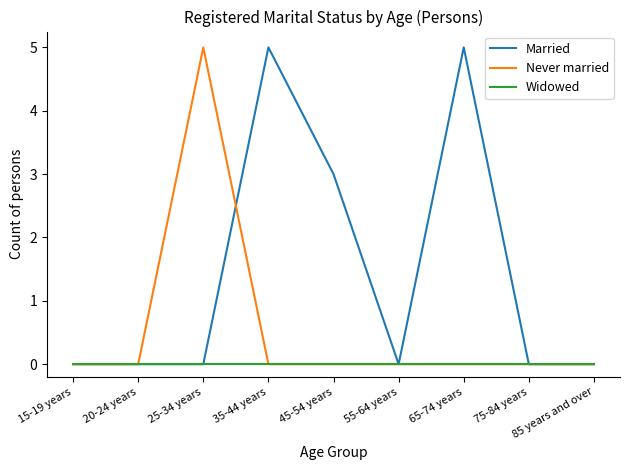

Reading left to right, transcribe all the data shown in this chart.

Married: 15-19 years=0	20-24 years=0	25-34 years=0	35-44 years=5	45-54 years=3	55-64 years=0	65-74 years=5	75-84 years=0	85 years and over=0
Never married: 15-19 years=0	20-24 years=0	25-34 years=5	35-44 years=0	45-54 years=0	55-64 years=0	65-74 years=0	75-84 years=0	85 years and over=0
Widowed: 15-19 years=0	20-24 years=0	25-34 years=0	35-44 years=0	45-54 years=0	55-64 years=0	65-74 years=0	75-84 years=0	85 years and over=0